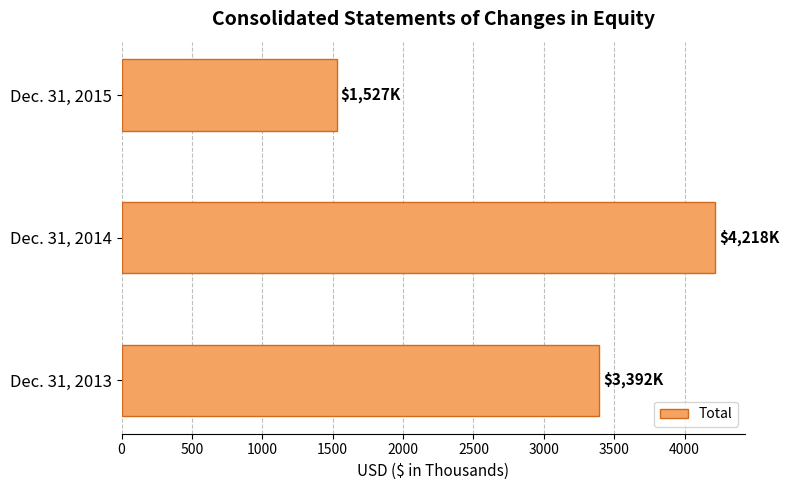

List the labels in order of value, smallest first.

Dec. 31, 2015, Dec. 31, 2013, Dec. 31, 2014